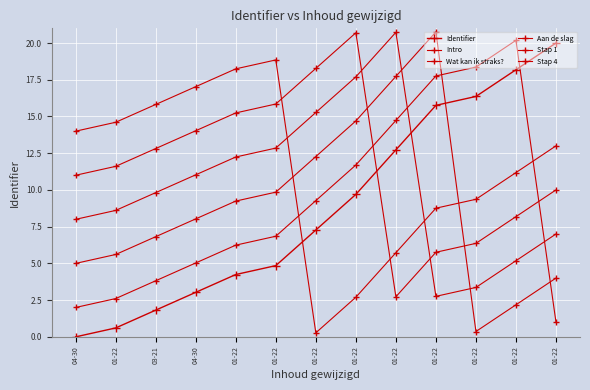

How many values in Identifier are above zero?

12